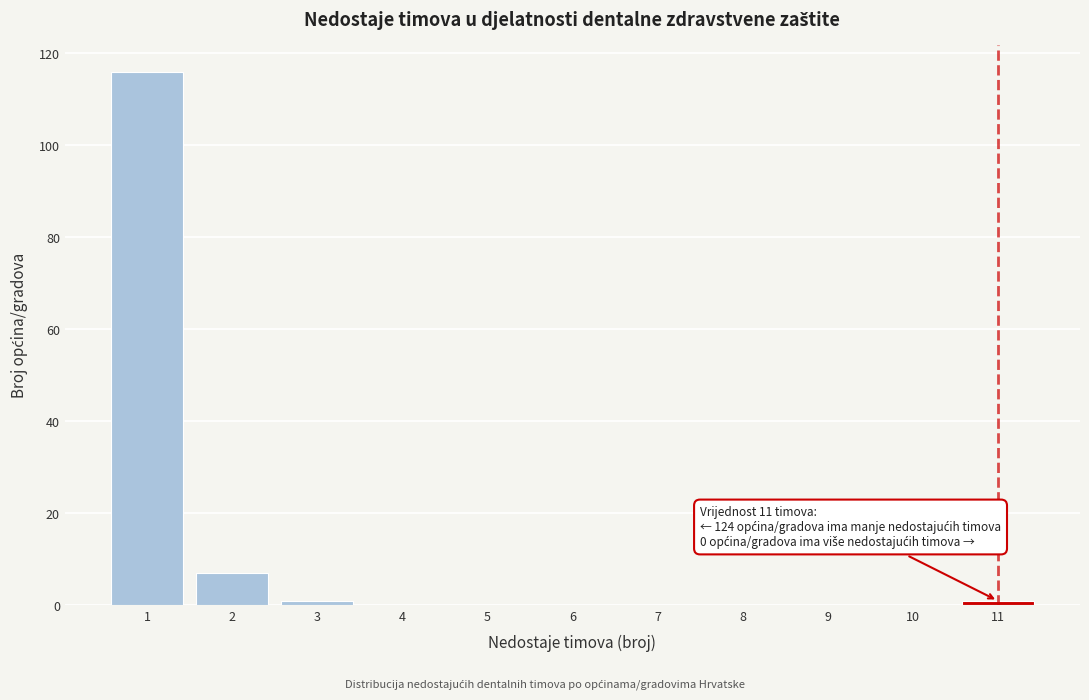

Which range on the x-axis has the tallest bar?

0.5 to 1.5